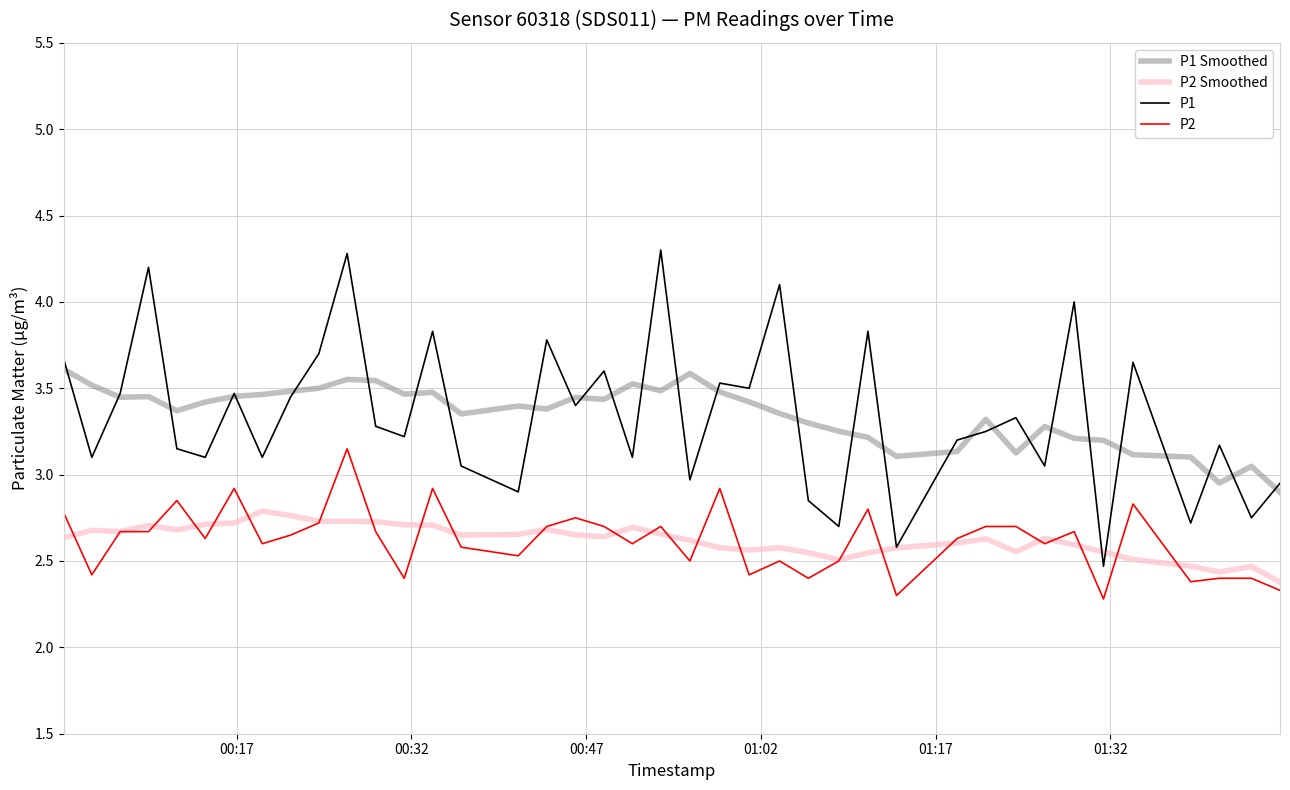

What is the greatest value displayed?

4.3